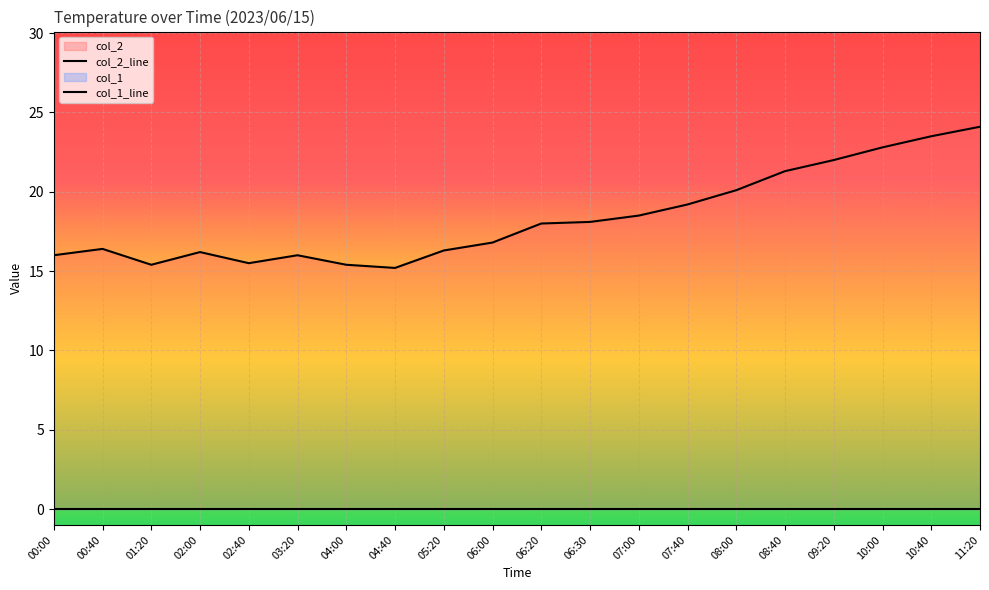

Which has a higher value, 06:00 or 10:00?

10:00